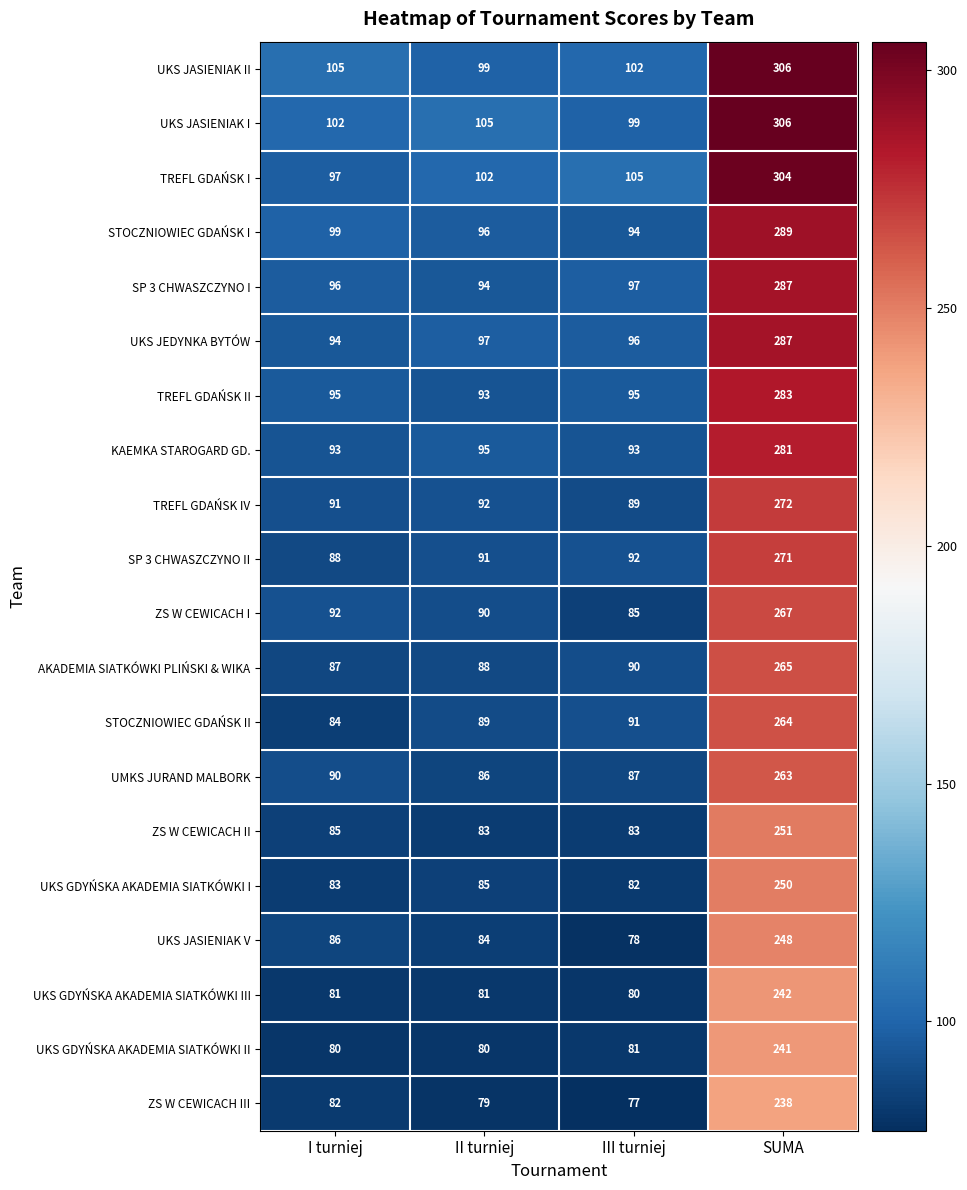

What is the approximate value of UKS GDYŃSKA AKADEMIA SIATKÓWKI II at III turniej?

81